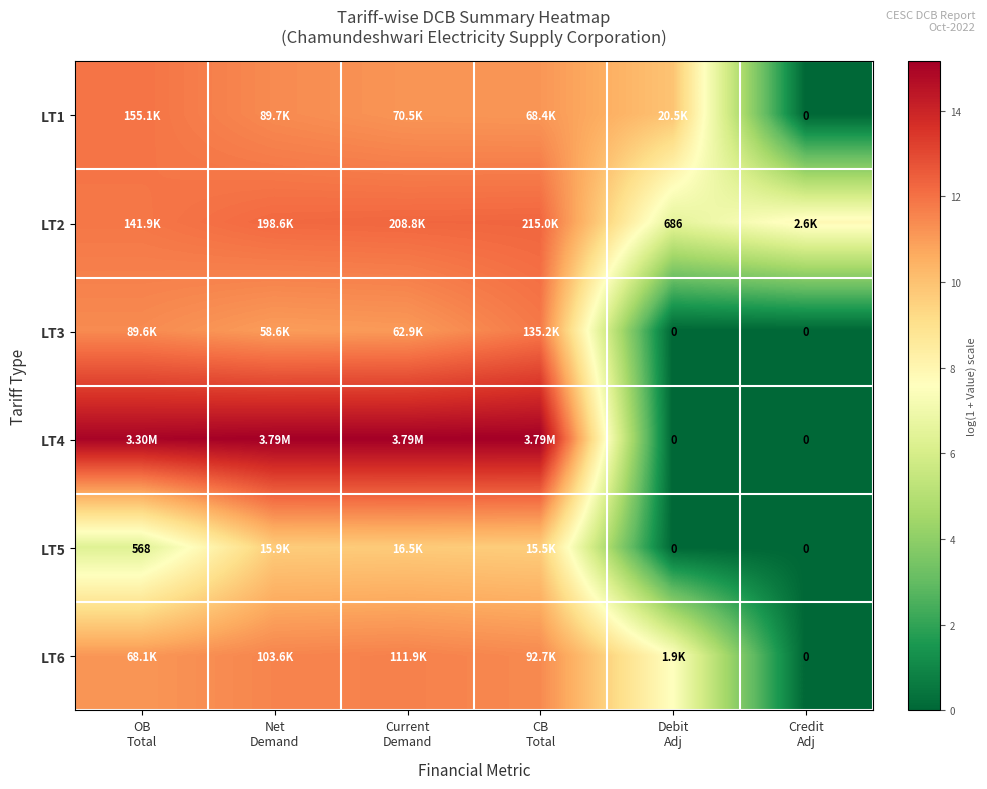

True or false: LT3 has a value of 8.1 at CB Total.

False